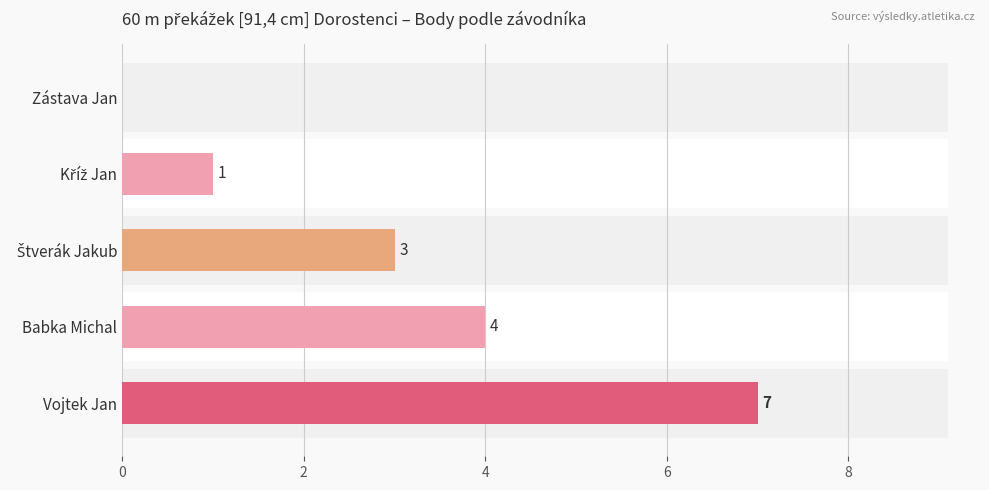

What is the change in value from Vojtek Jan to Babka Michal?

-3